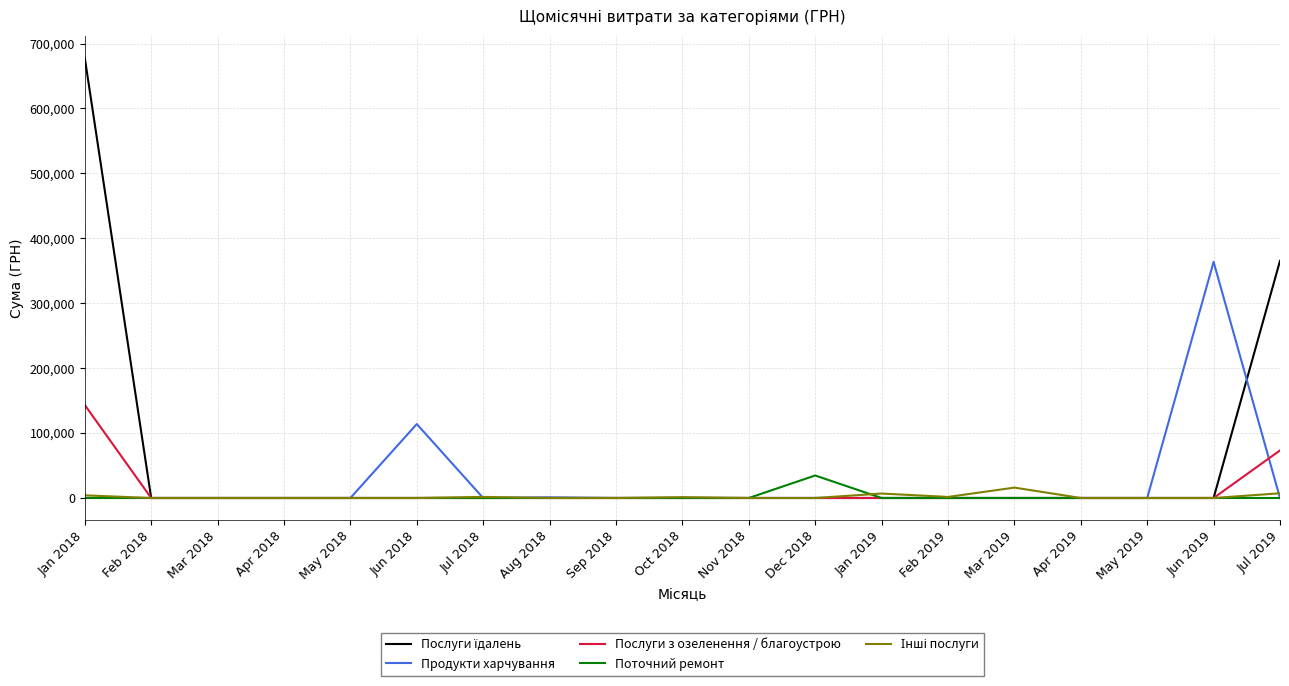

At which category is the sum across all series the highest?

Jan 2018